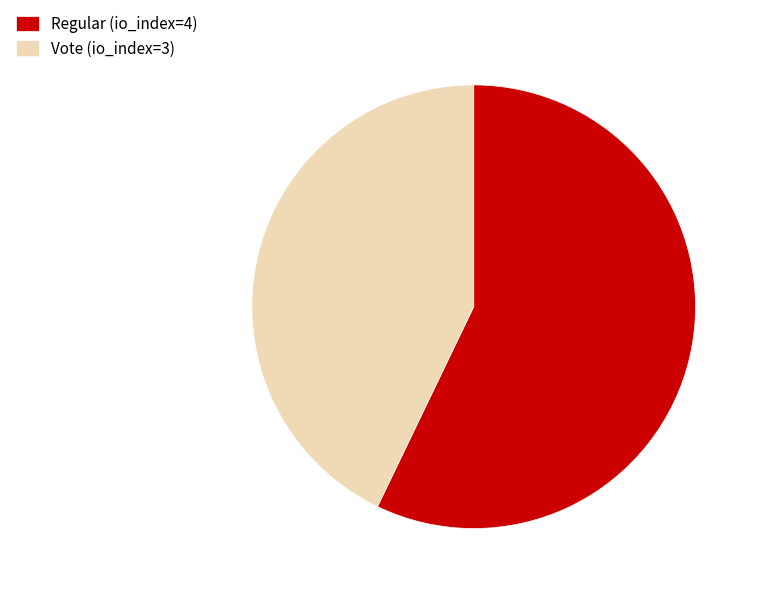

Rank the categories by value from highest to lowest.

Regular (io_index=4), Vote (io_index=3)